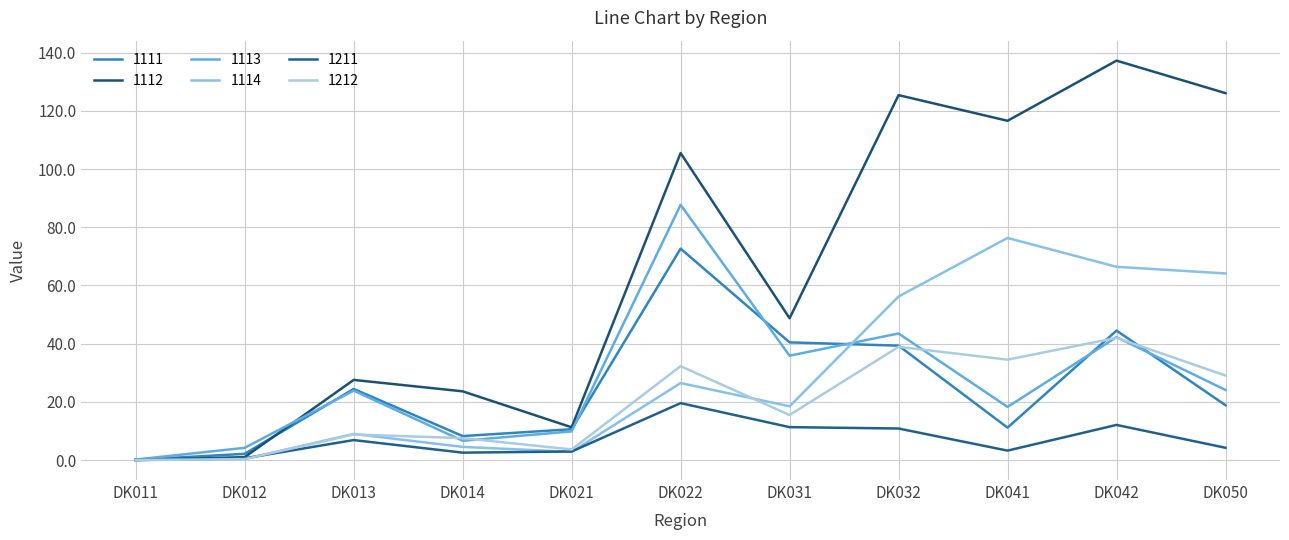

Which series has the largest total across all categories?

1112